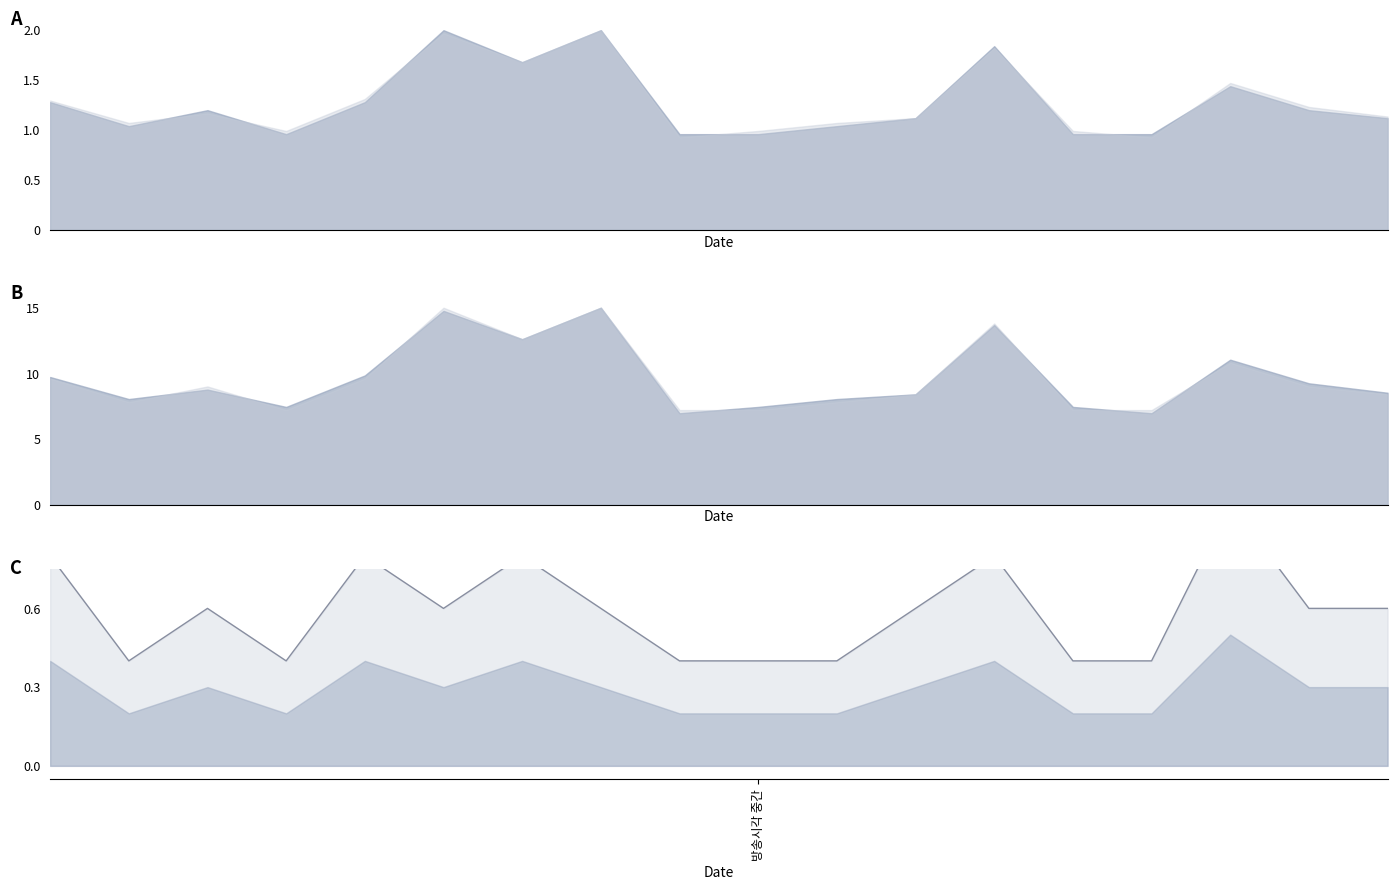

What is the label of the 13th point from the left?

12